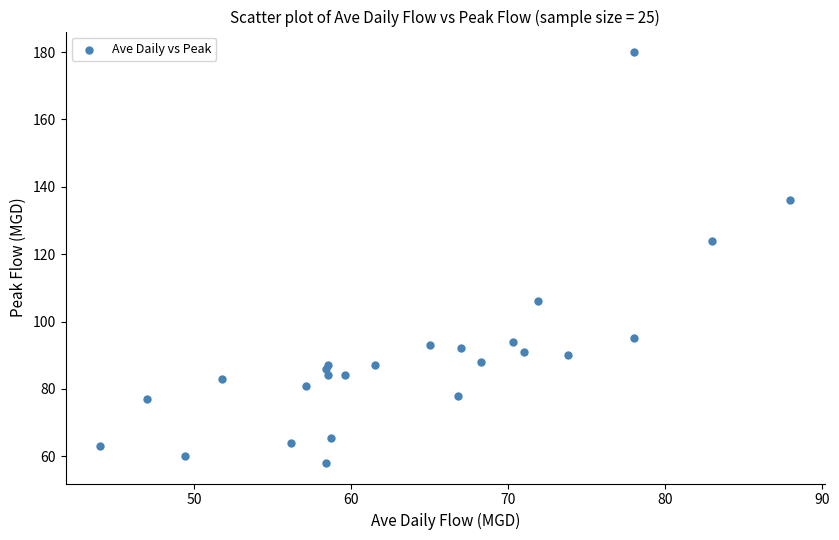

What Y value in the scatter plot is closest to 119?

124.0